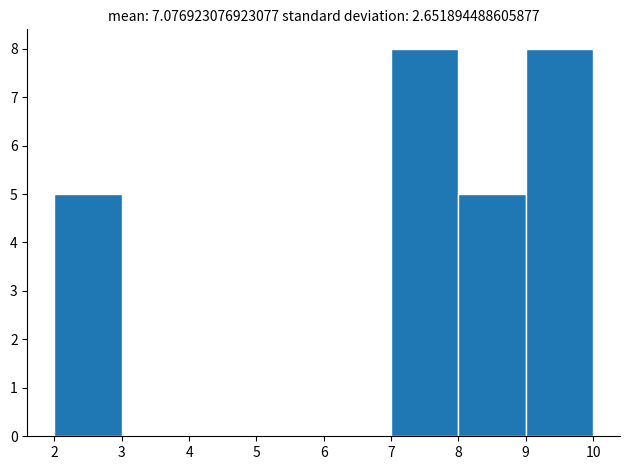

What is the height of the bar covering 7 to 8 on the x-axis? The values are not printed on the chart, so give them approximately, as read against the axis.

8